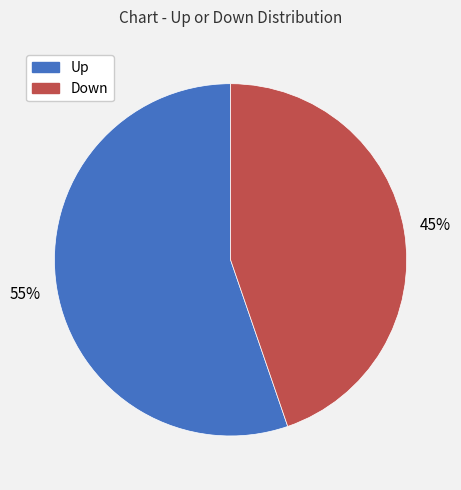

Count the number of slices in the pie.

2